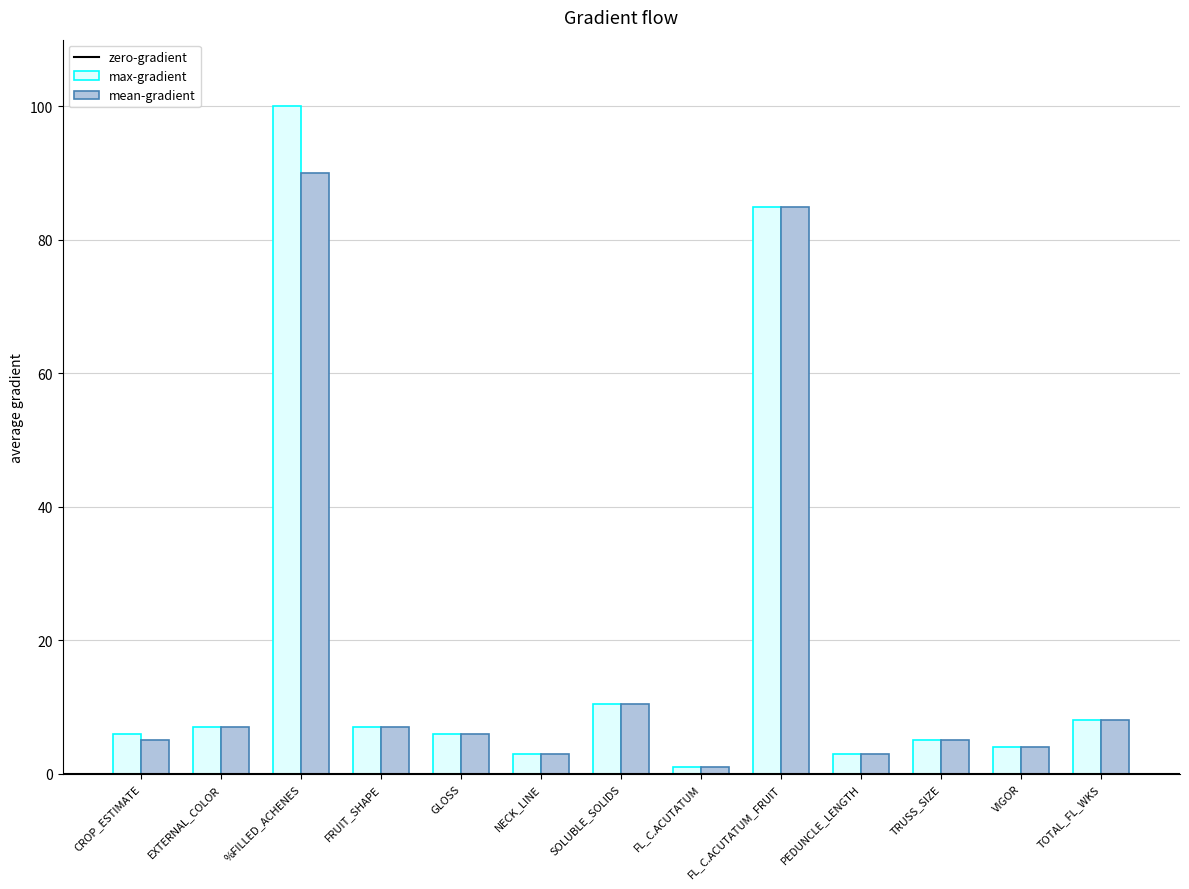

How many bars are there in each group?

2